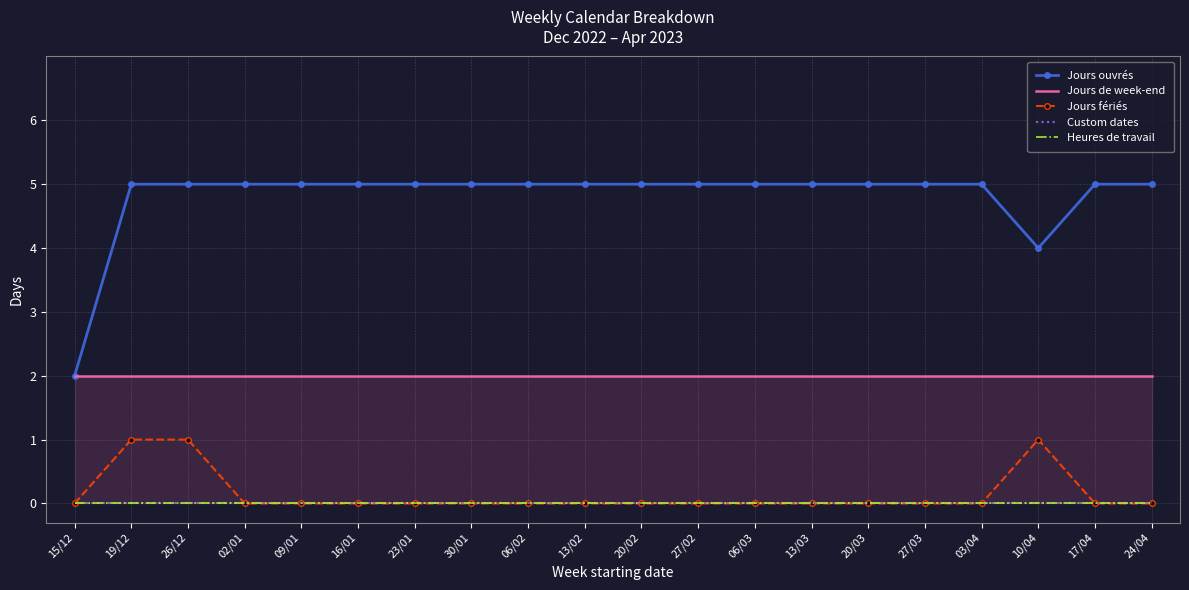

What is the spread (max minus min) of values at 10/04?

4